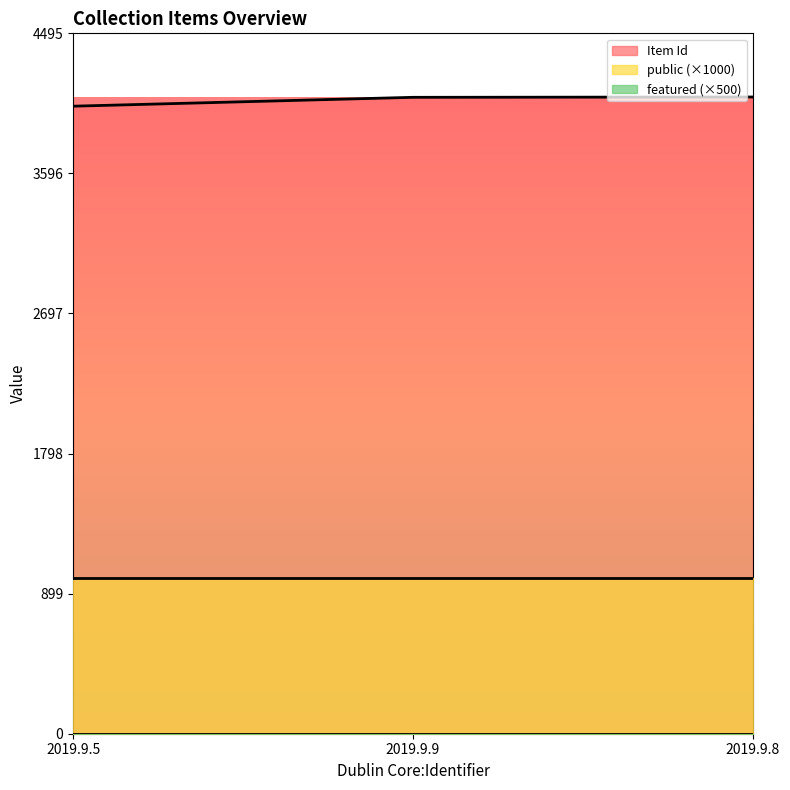

Reading left to right, what are all the values shown in this chart?

Item Id: 4028	4085	4087
public: 1	1	1
featured: 0	0	0